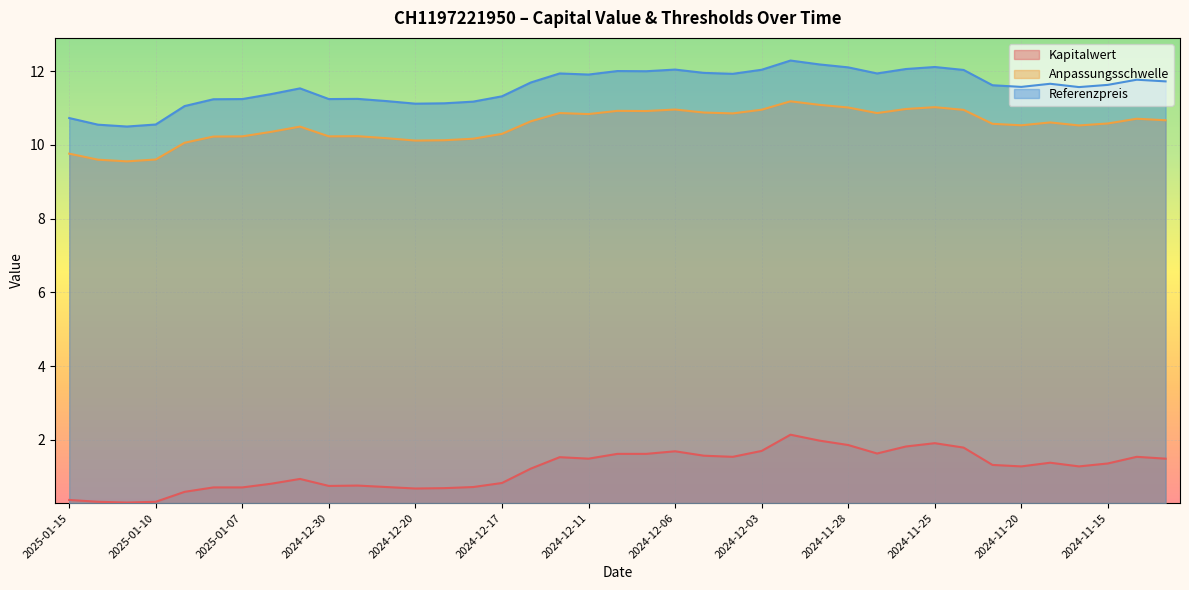

How many interior local peaks does the Anpassungsschwelle series have?

9